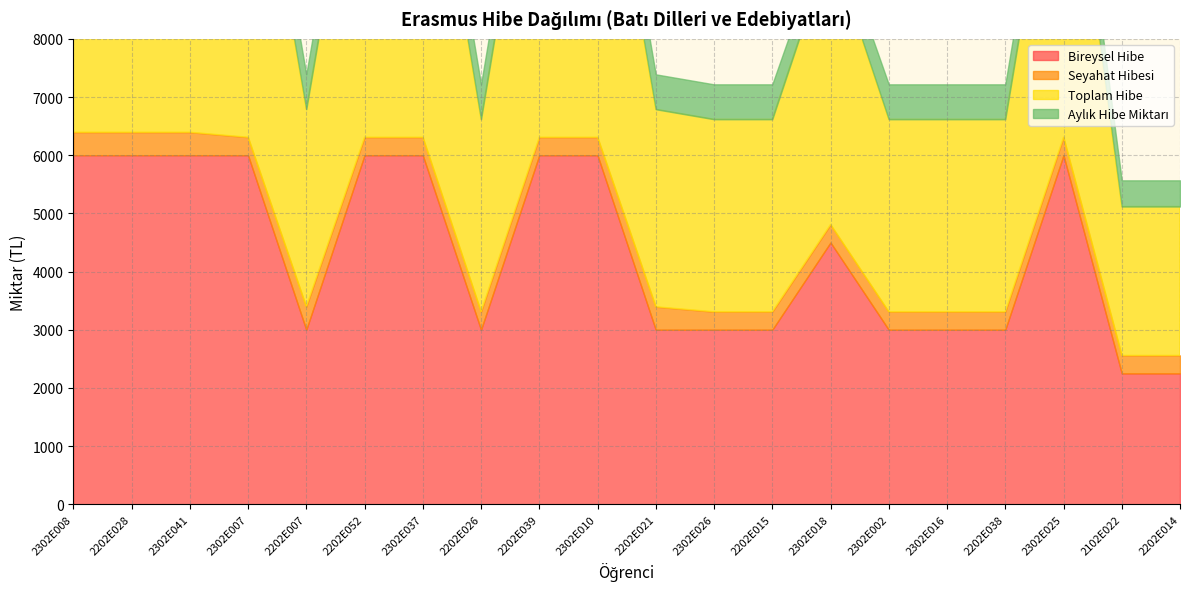

What is the value of the Bireysel Hibe point at the 16th from the left?

3000